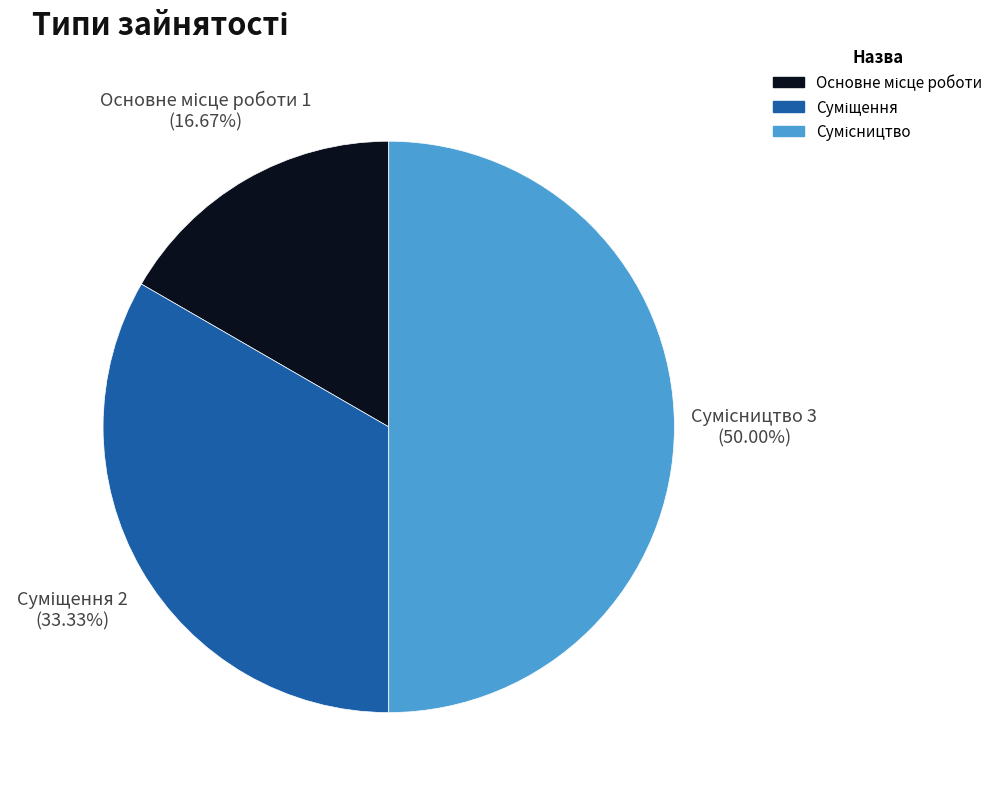

Combined, what portion of the pie is Основне місце роботи and Суміщення?

50.0%